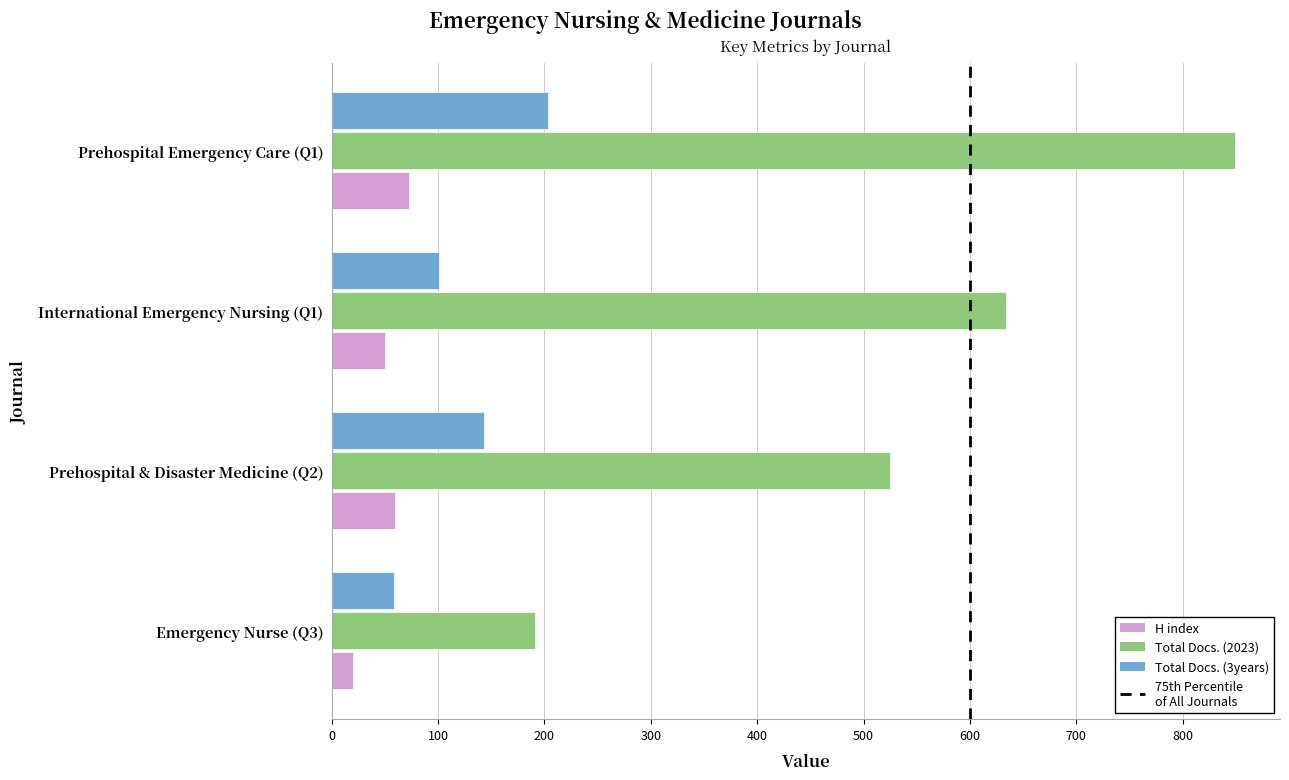

What is the approximate value of Total Docs. (3years) at International Emergency Nursing (Q1), to the nearest 10?

100